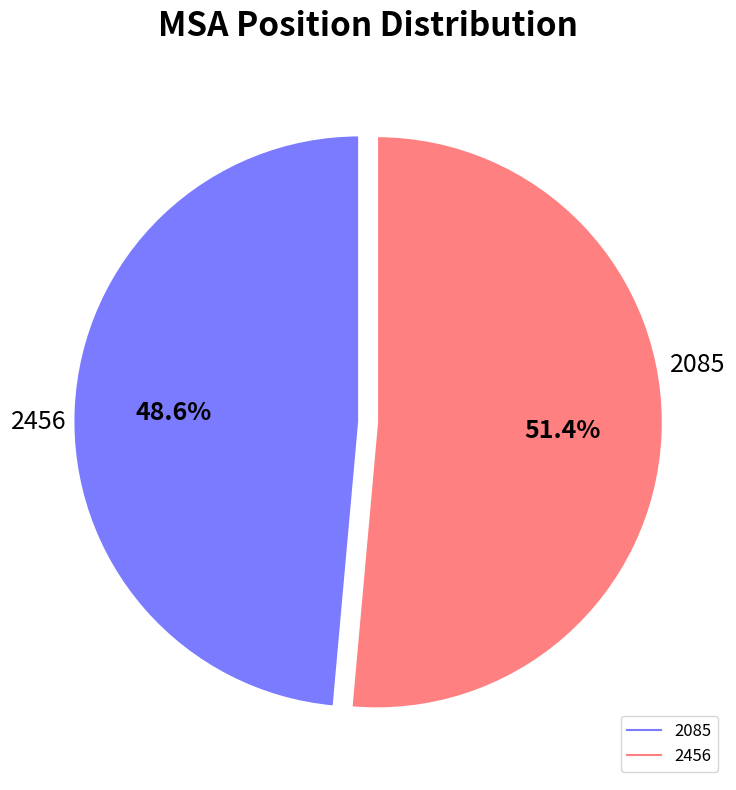

Rank the categories by value from highest to lowest.

2456, 2085